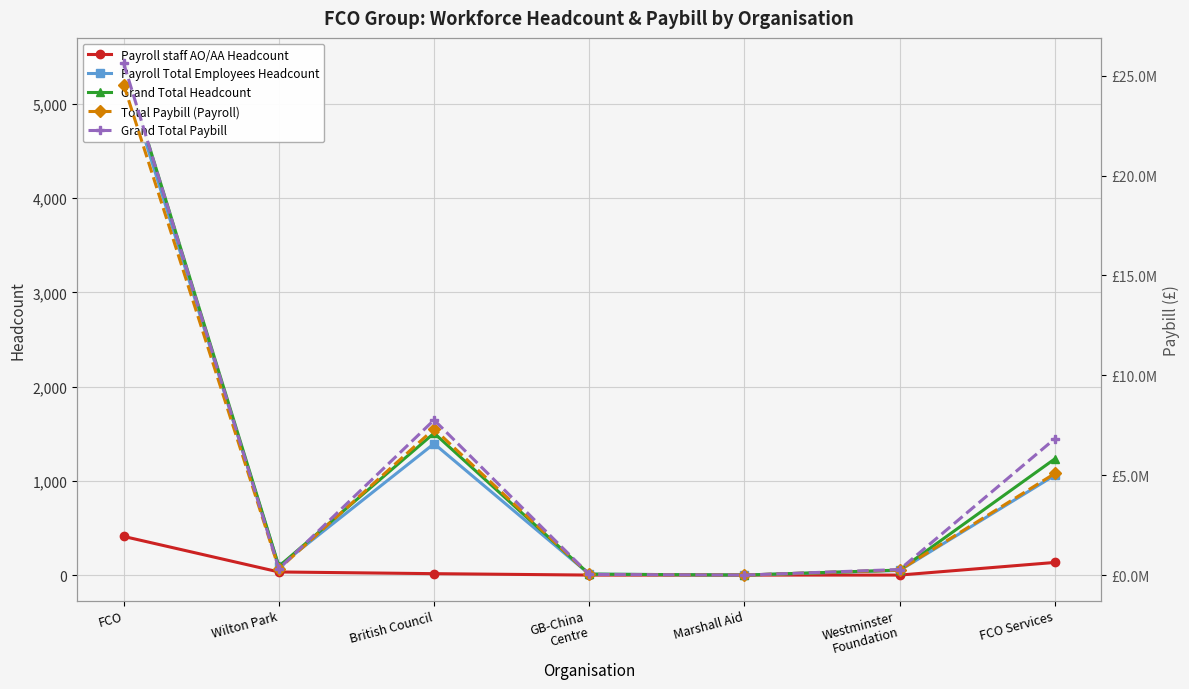

What are all the series names shown in the legend?

Payroll staff AO/AA Headcount, Payroll Total Employees Headcount, Grand Total Headcount, Total Paybill (Payroll), Grand Total Paybill